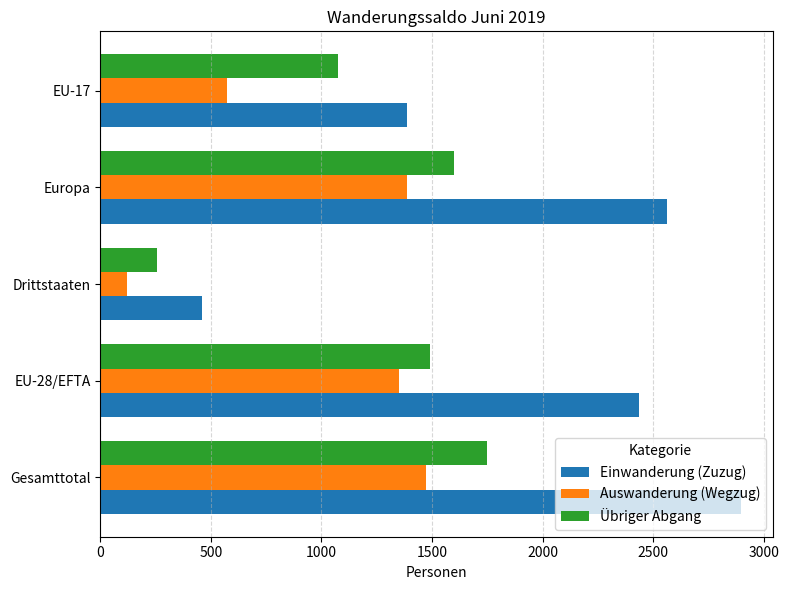

The Einwanderung (Zuzug) series shows 5021 at Gesamttotal. True or false?

False